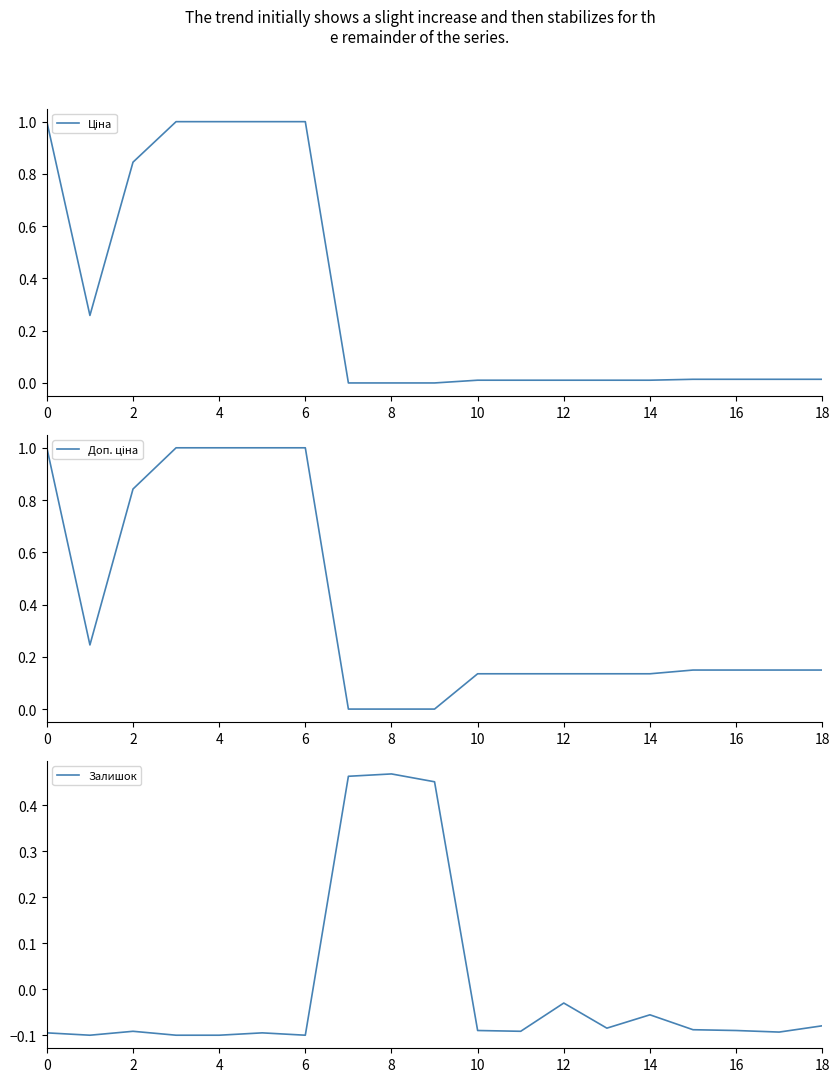

Between 6 and 12, which series saw the biggest shift?

Ціна